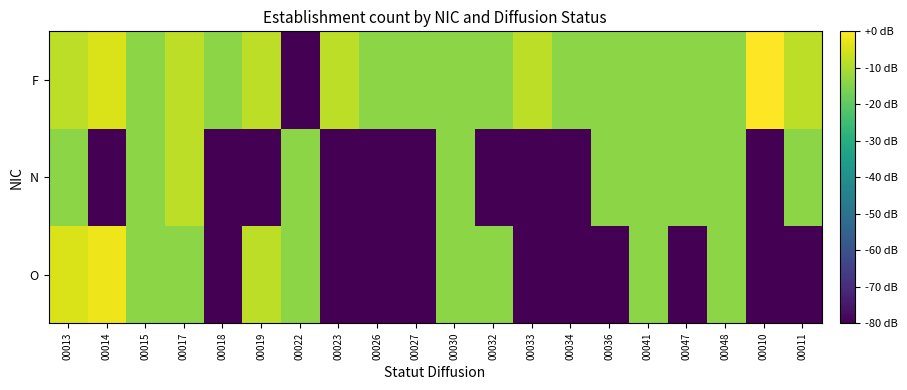

Reading left to right, what are all the values shown in this chart?

O: 00013=-4.4	00014=-1.9	00015=-14.0	00017=-14.0	00018=-80.0	00019=-8.0	00022=-14.0	00023=-80.0	00026=-80.0	00027=-80.0	00030=-14.0	00032=-14.0	00033=-80.0	00034=-80.0	00036=-80.0	00041=-14.0	00047=-80.0	00048=-14.0	00010=-80.0	00011=-80.0
N: 00013=-14.0	00014=-80.0	00015=-14.0	00017=-8.0	00018=-80.0	00019=-80.0	00022=-14.0	00023=-80.0	00026=-80.0	00027=-80.0	00030=-14.0	00032=-80.0	00033=-80.0	00034=-80.0	00036=-14.0	00041=-14.0	00047=-14.0	00048=-14.0	00010=-80.0	00011=-14.0
F: 00013=-8.0	00014=-4.4	00015=-14.0	00017=-8.0	00018=-14.0	00019=-8.0	00022=-80.0	00023=-8.0	00026=-14.0	00027=-14.0	00030=-14.0	00032=-14.0	00033=-8.0	00034=-14.0	00036=-14.0	00041=-14.0	00047=-14.0	00048=-14.0	00010=0.0	00011=-8.0